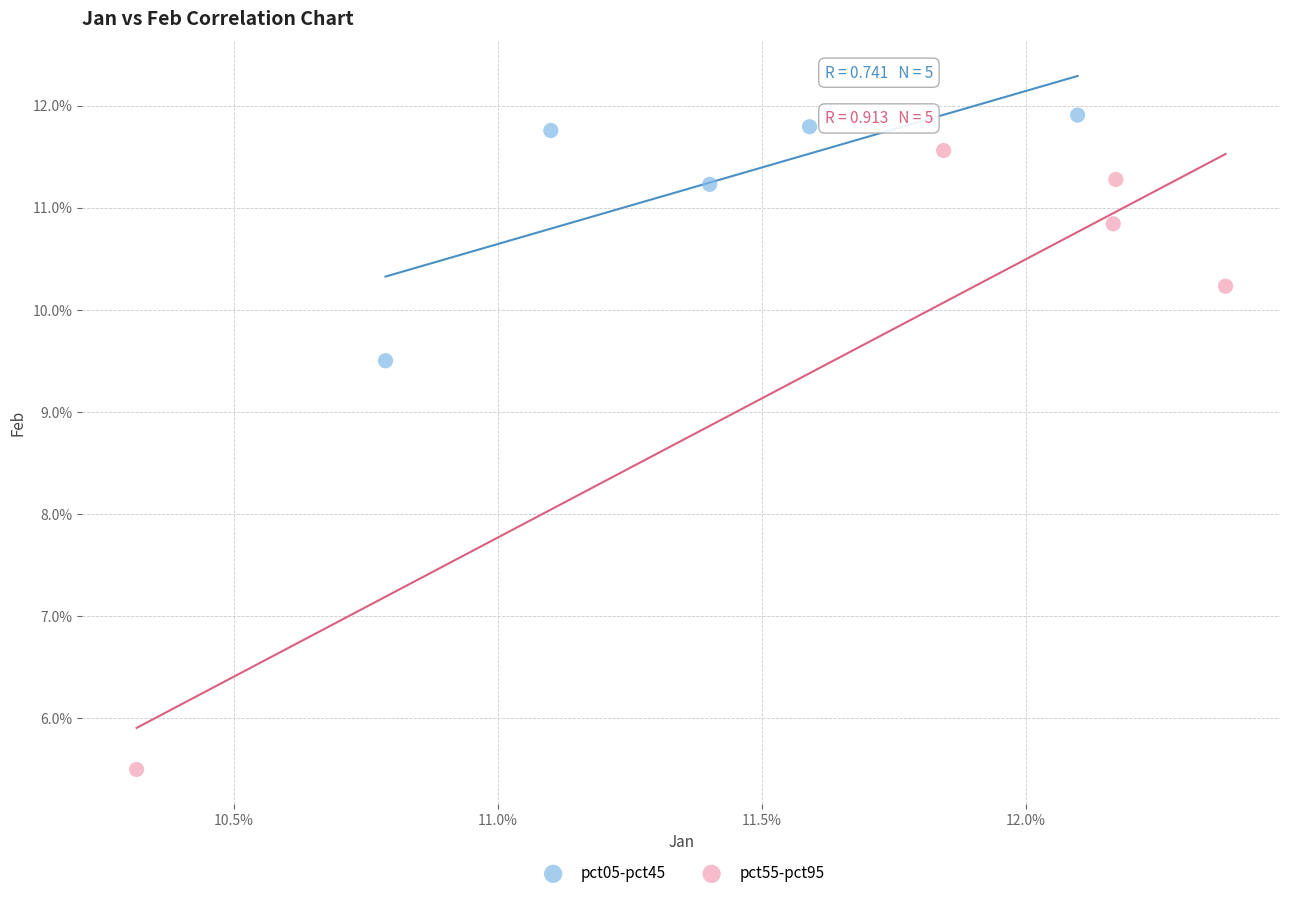

What are all the series names shown in the legend?

pct05-pct45, pct55-pct95